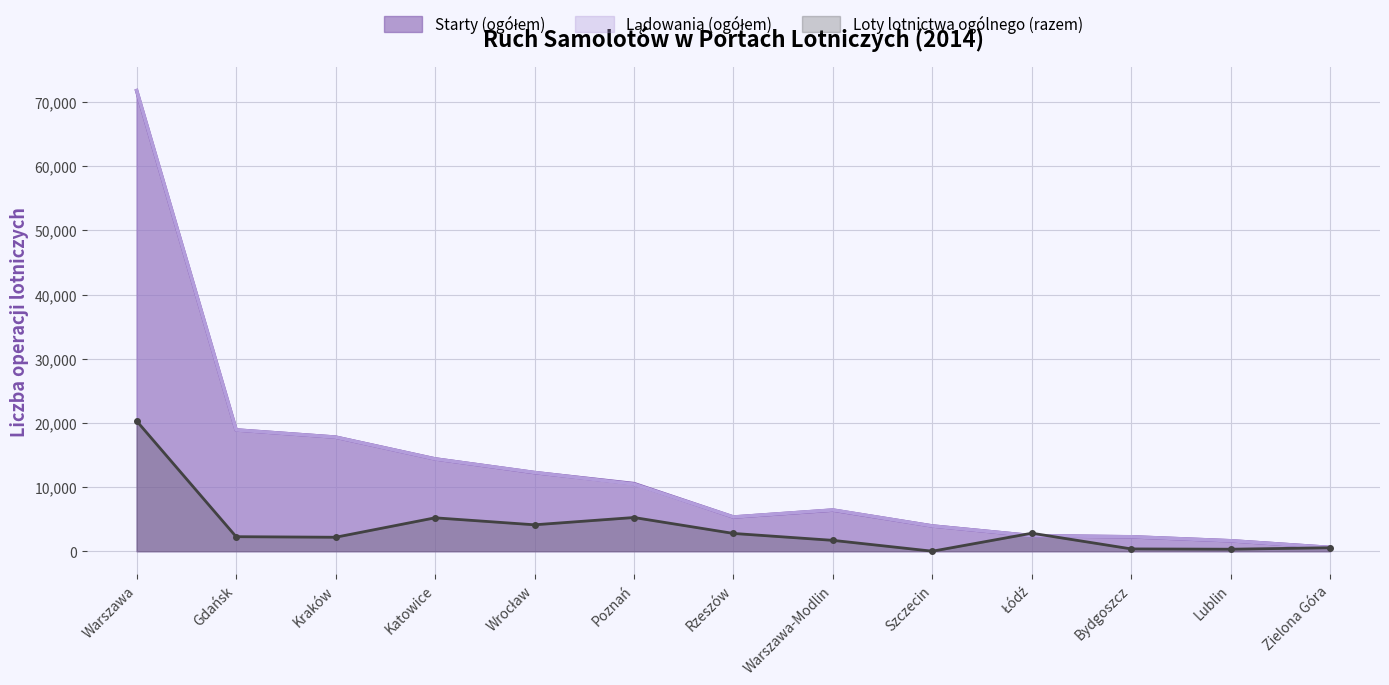

The value of Loty lotnictwa ogólnego (razem) at Rzeszów is 1872. True or false?

False